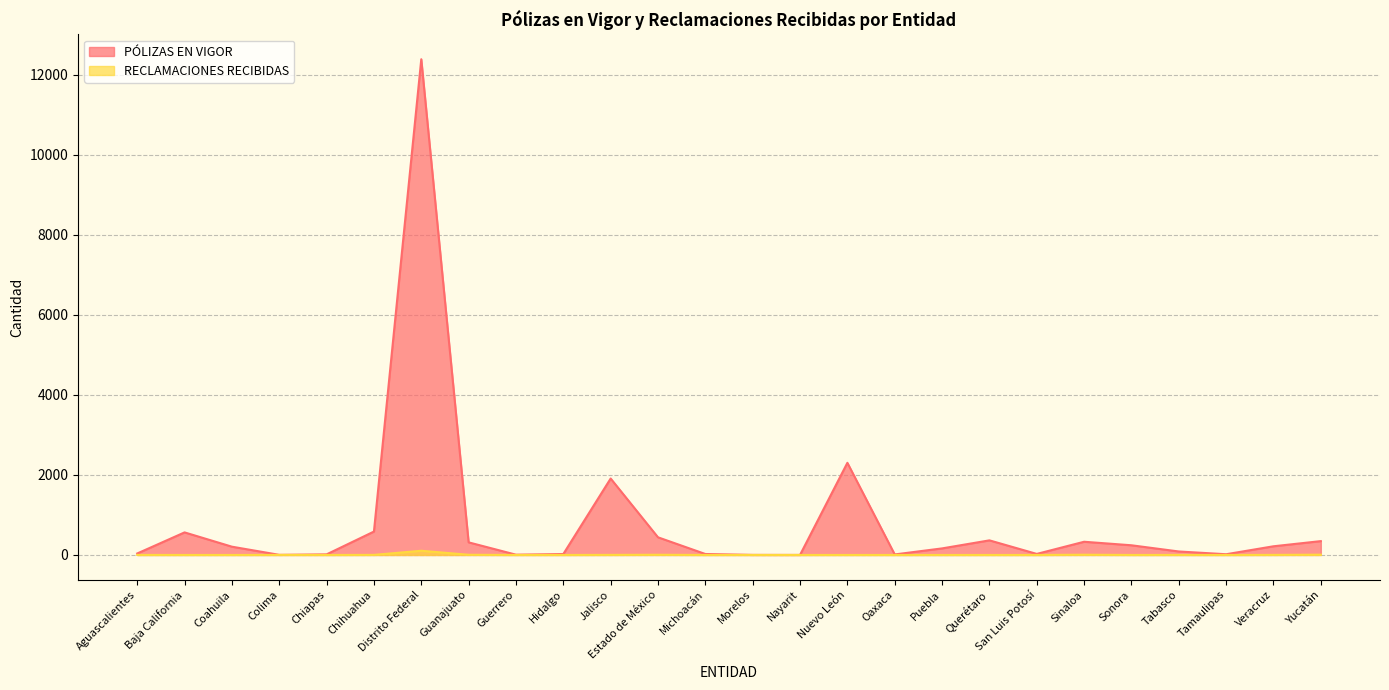

How many series are shown in this chart?

2